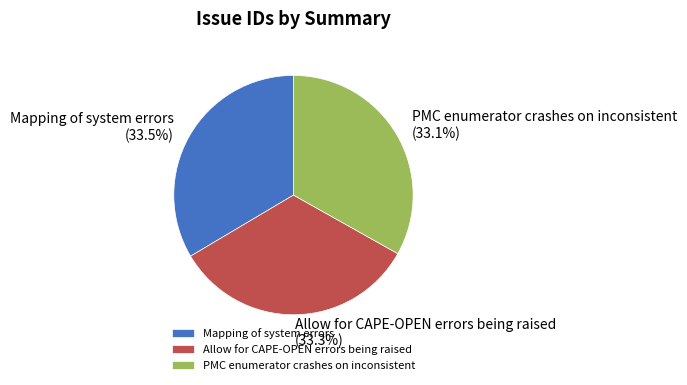

To the nearest percent, what is the average slice percentage?

33%